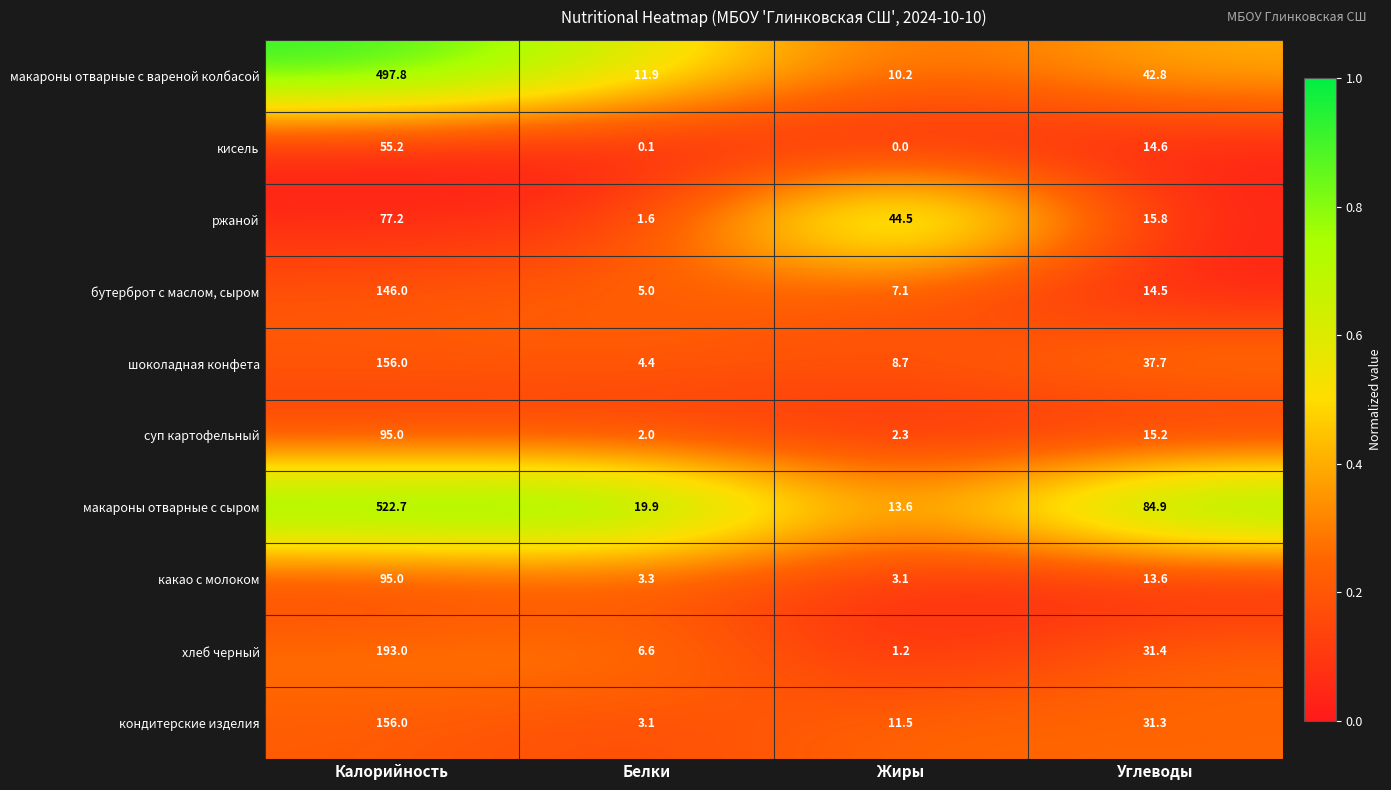

What is the greatest value displayed?

522.7